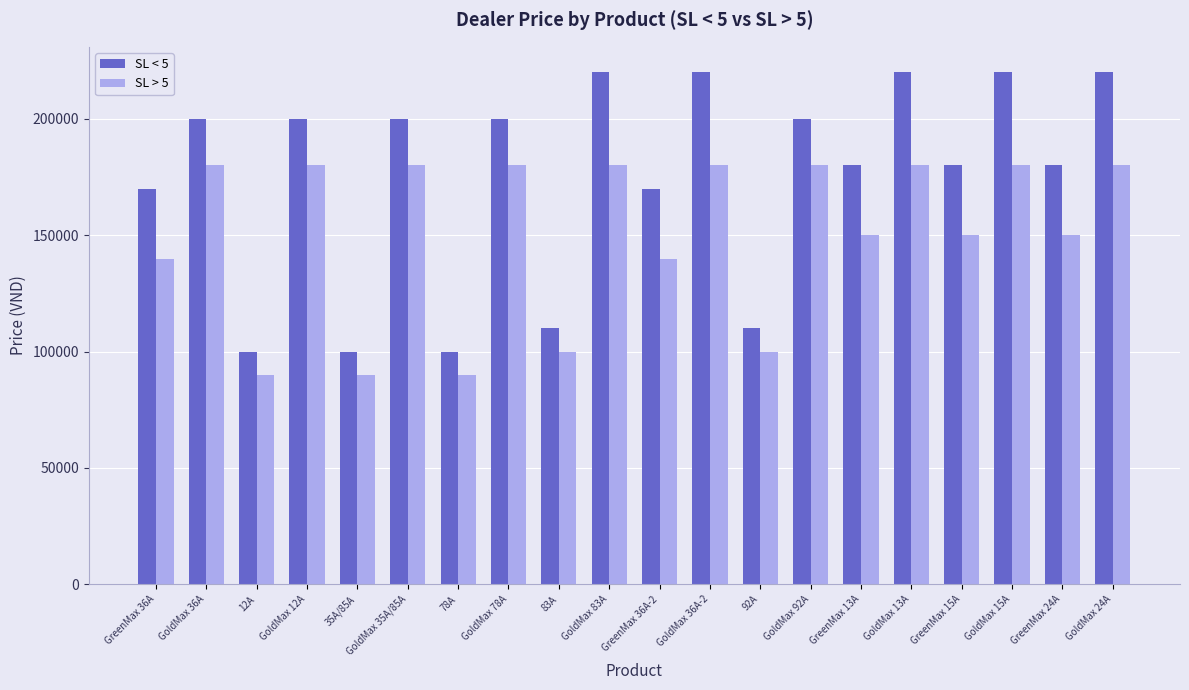

The SL < 5 series shows 200000 at GoldMax 36A. True or false?

True